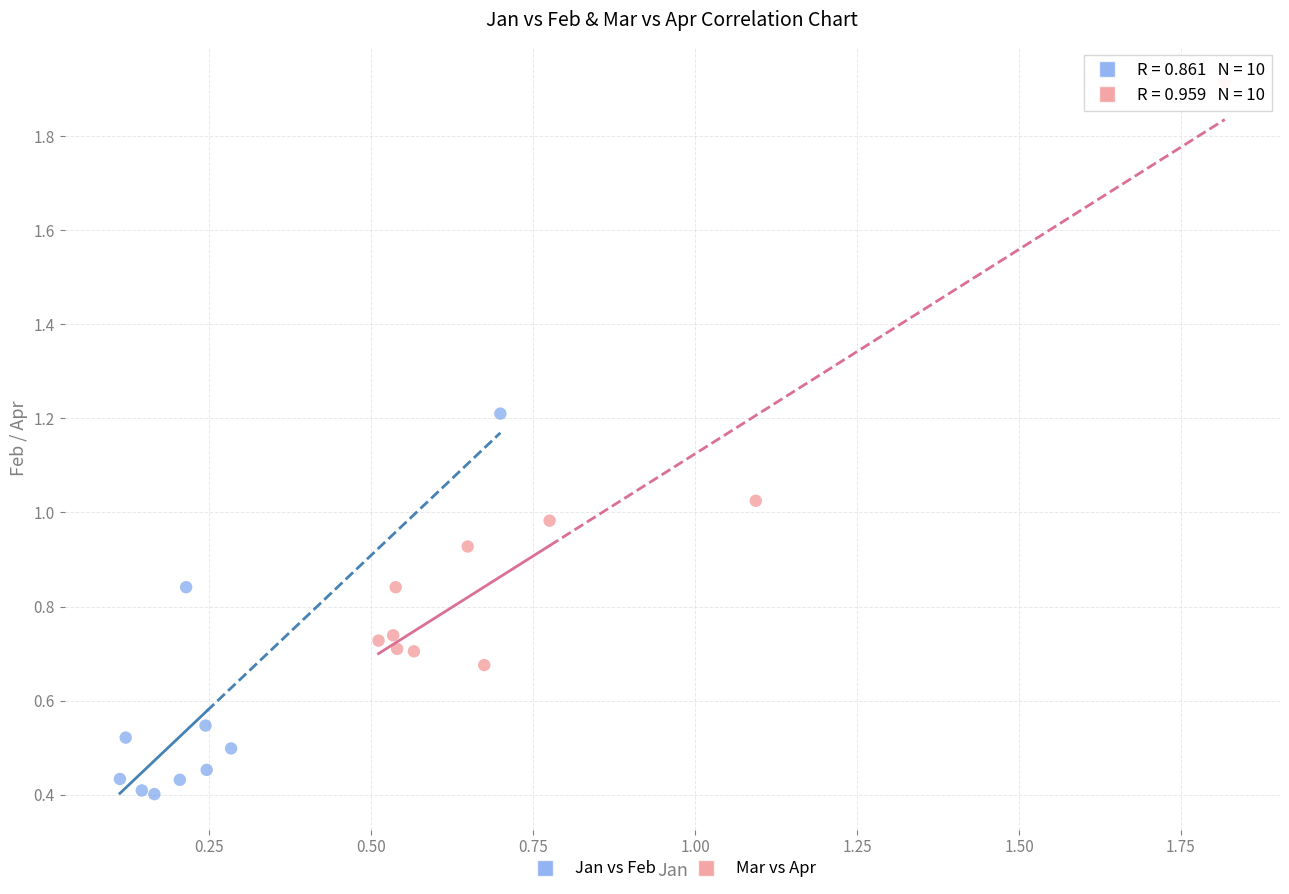

Which series contains the highest Y value?

Mar vs Apr